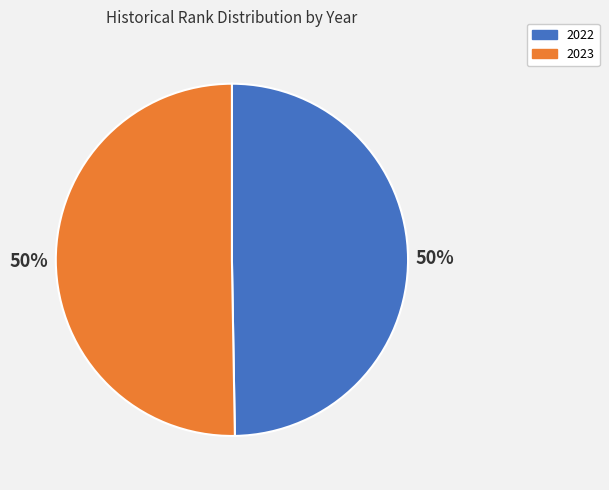

To the nearest percent, what is the combined percentage of 2022 and 2023?

100%